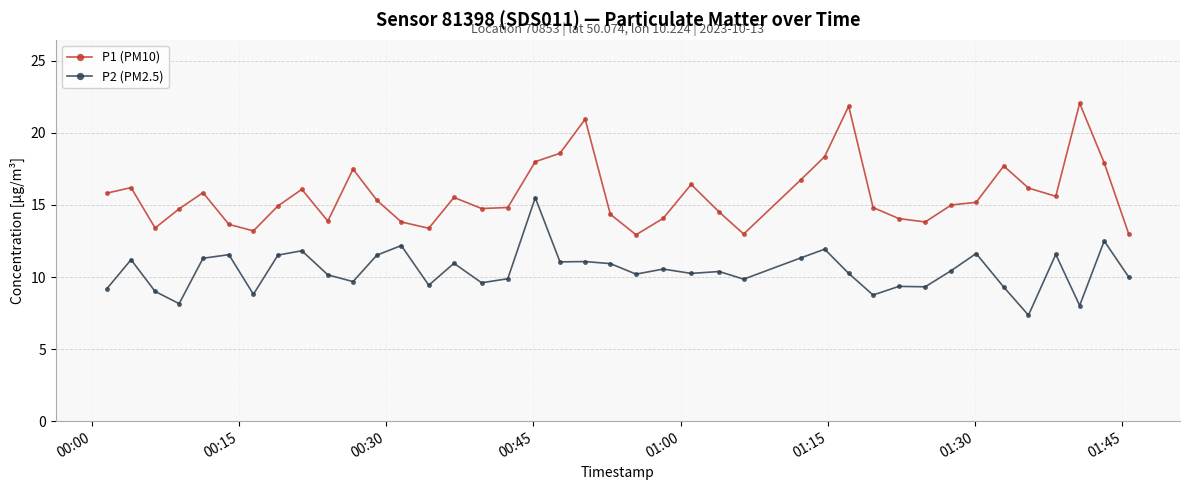

List the series in order of their overall mean, lowest first.

P2 (PM2.5), P1 (PM10)